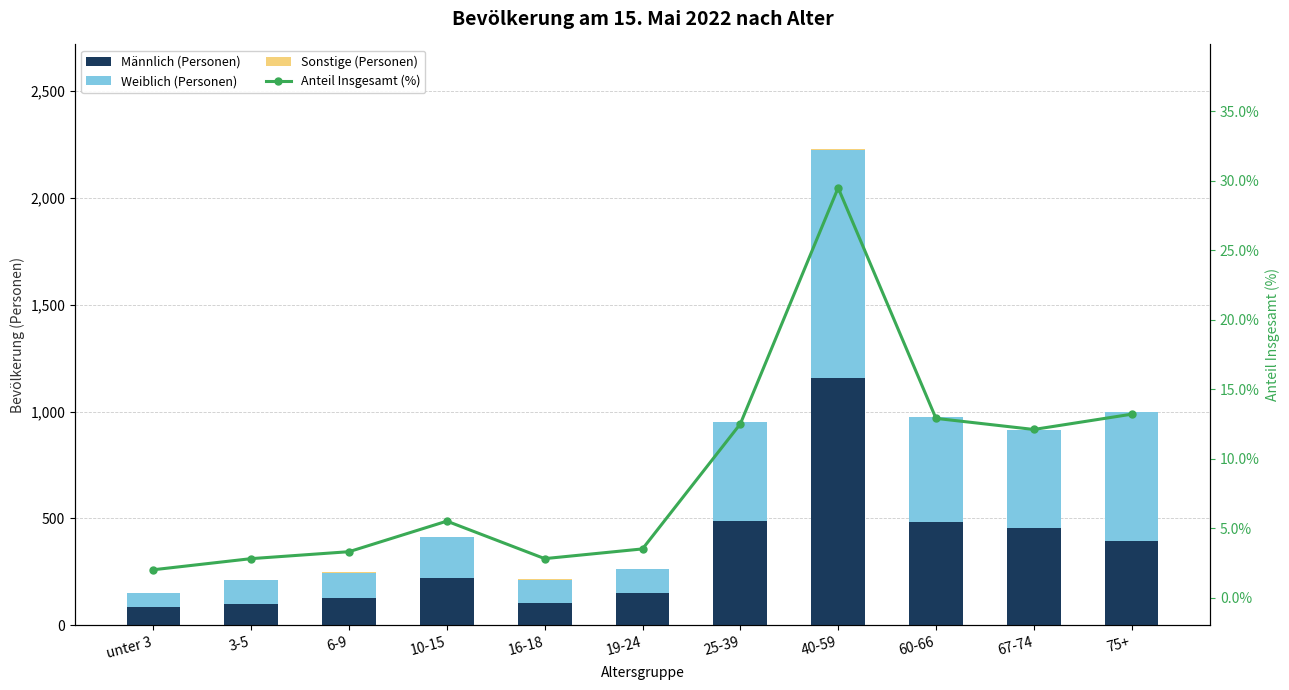

How many values in the Männlich (Personen) series are below 220?

5